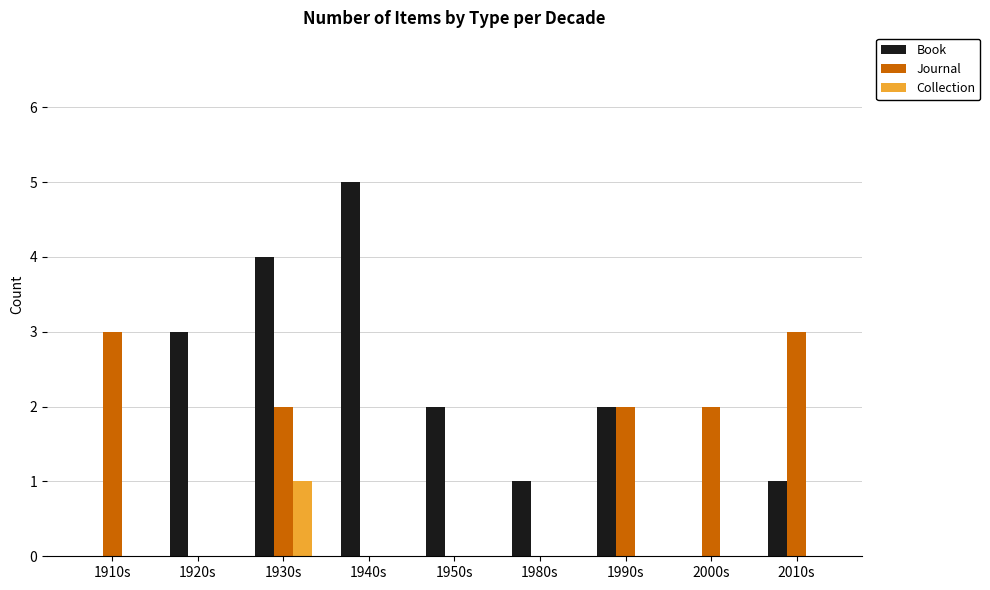

How many series are shown in this chart?

3